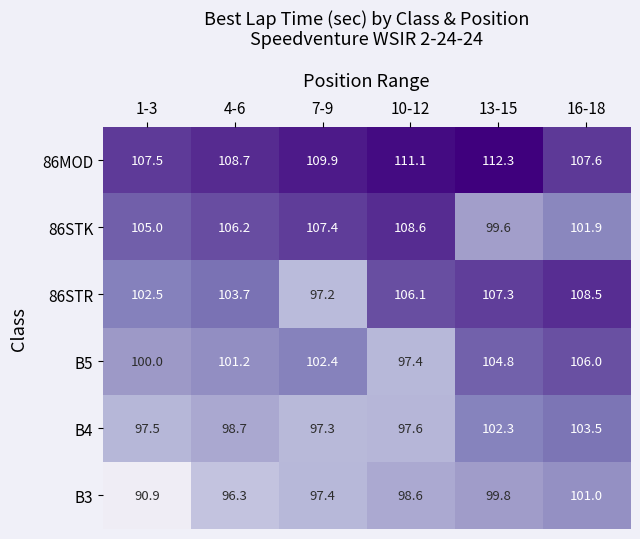

What is the greatest value displayed?

112.3